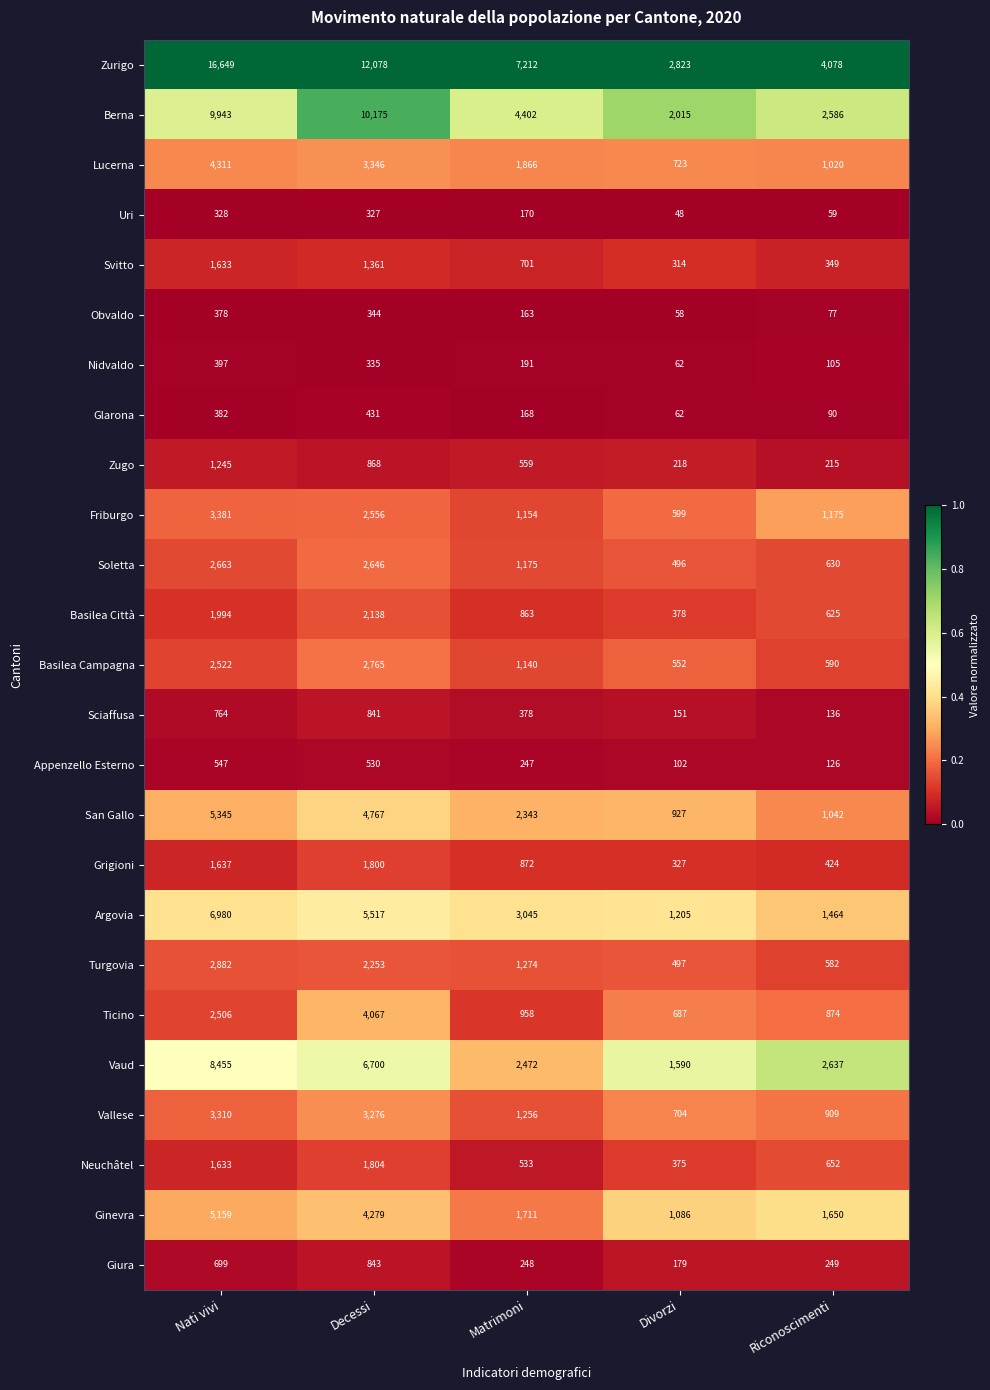

At which category is the sum across all series the highest?

Nati vivi